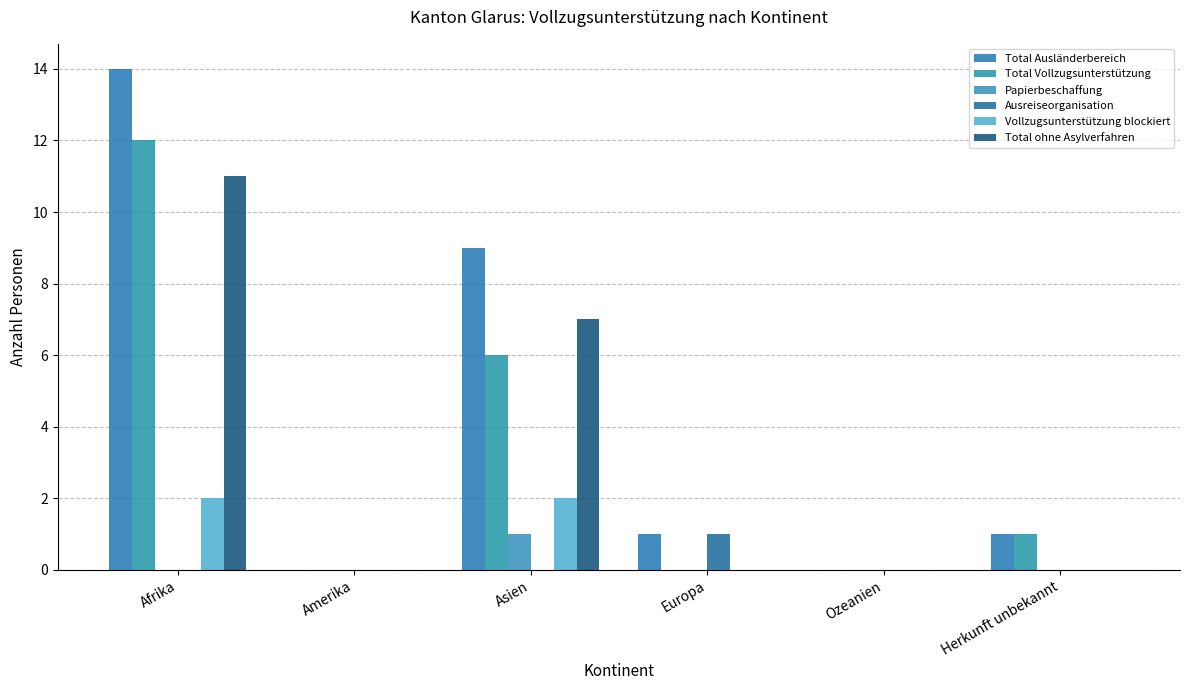

Does the chart contain stacked bars?

No